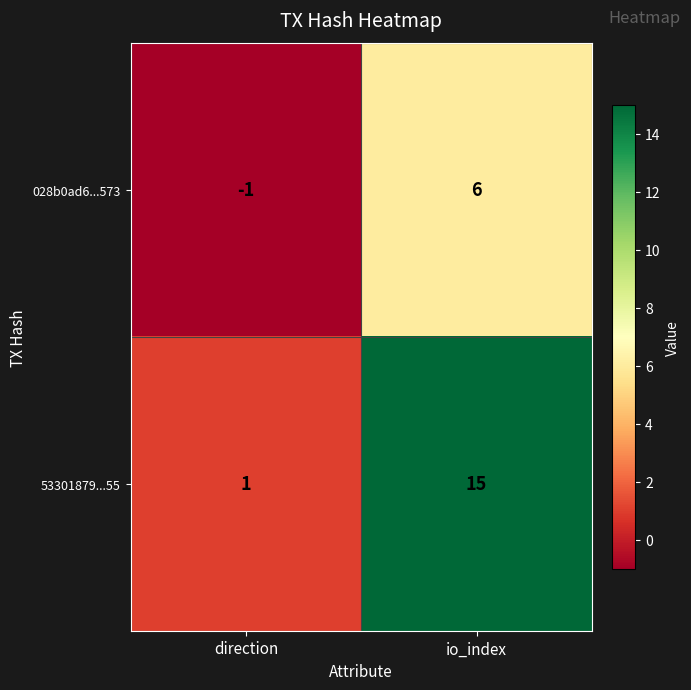

What is the difference between the highest and lowest values at io_index?

9